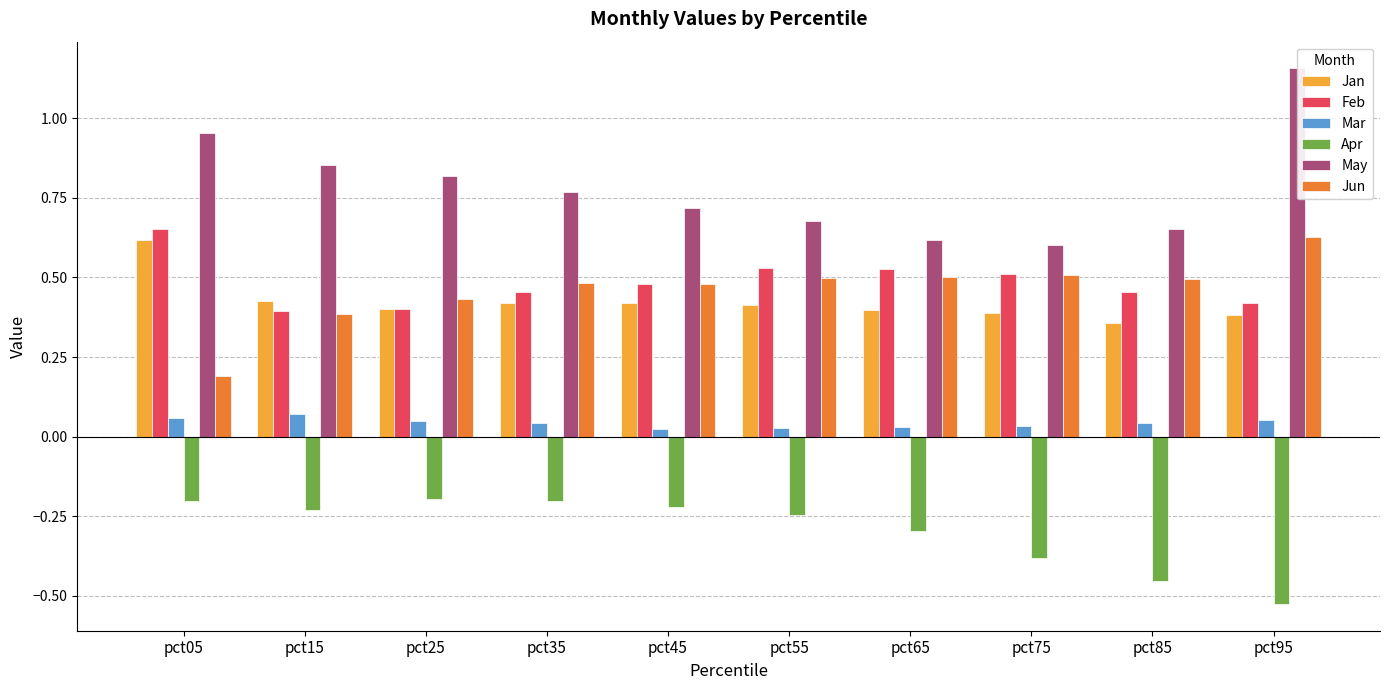

How many Feb values are between 0 and 1?

10